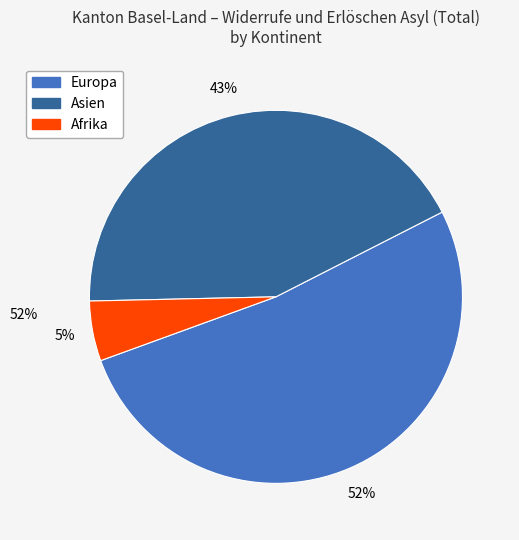

Count the number of slices in the pie.

3